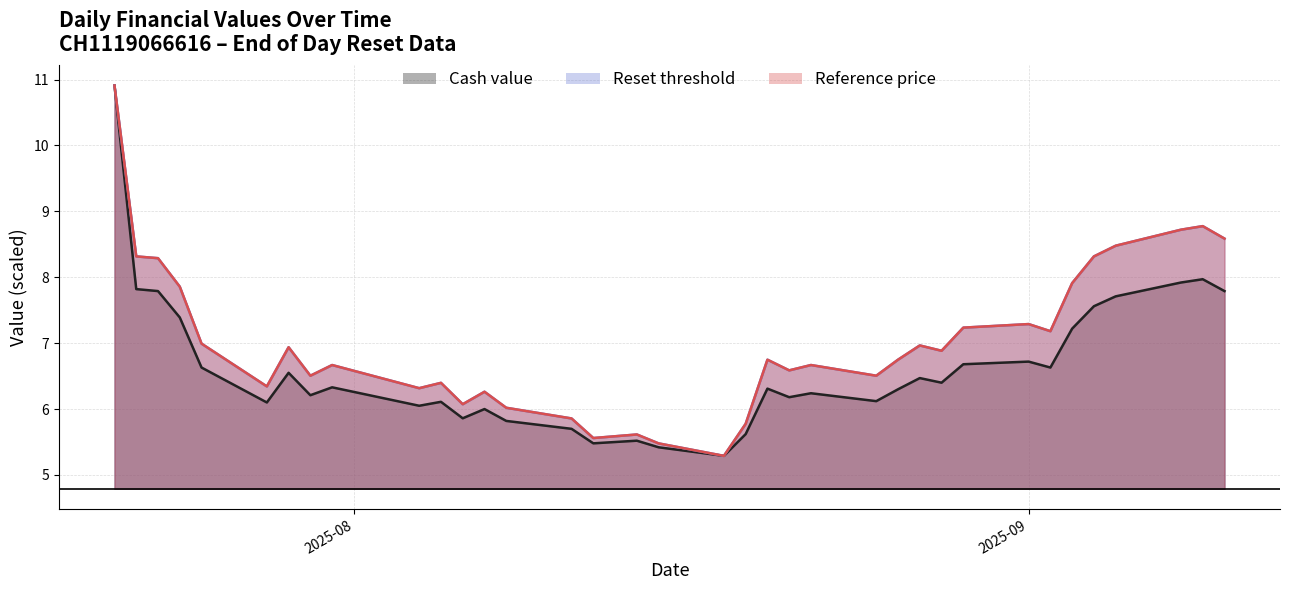

True or false: Reference price and Cash value intersect in this chart.

False